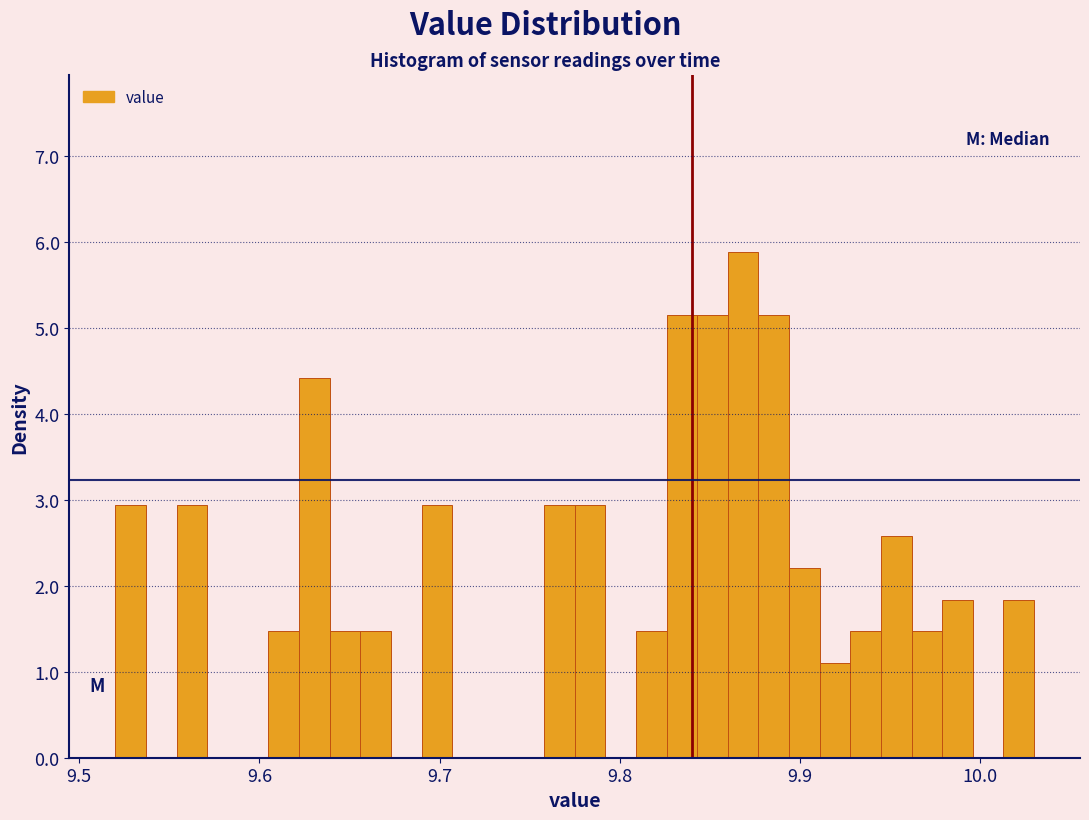

Read against the x-axis, roughly where is the centre of the tallest bar?

9.87